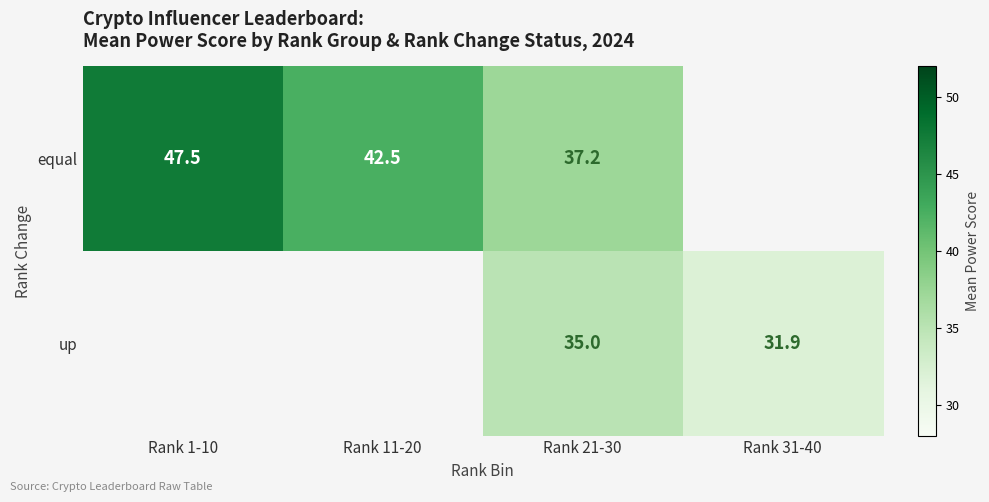

How many categories are shown in the chart?

4